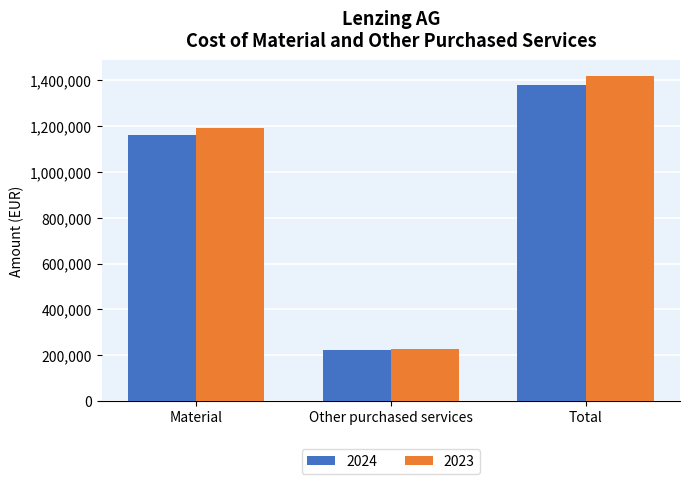

Which series changed the most between Material and Total?

2023